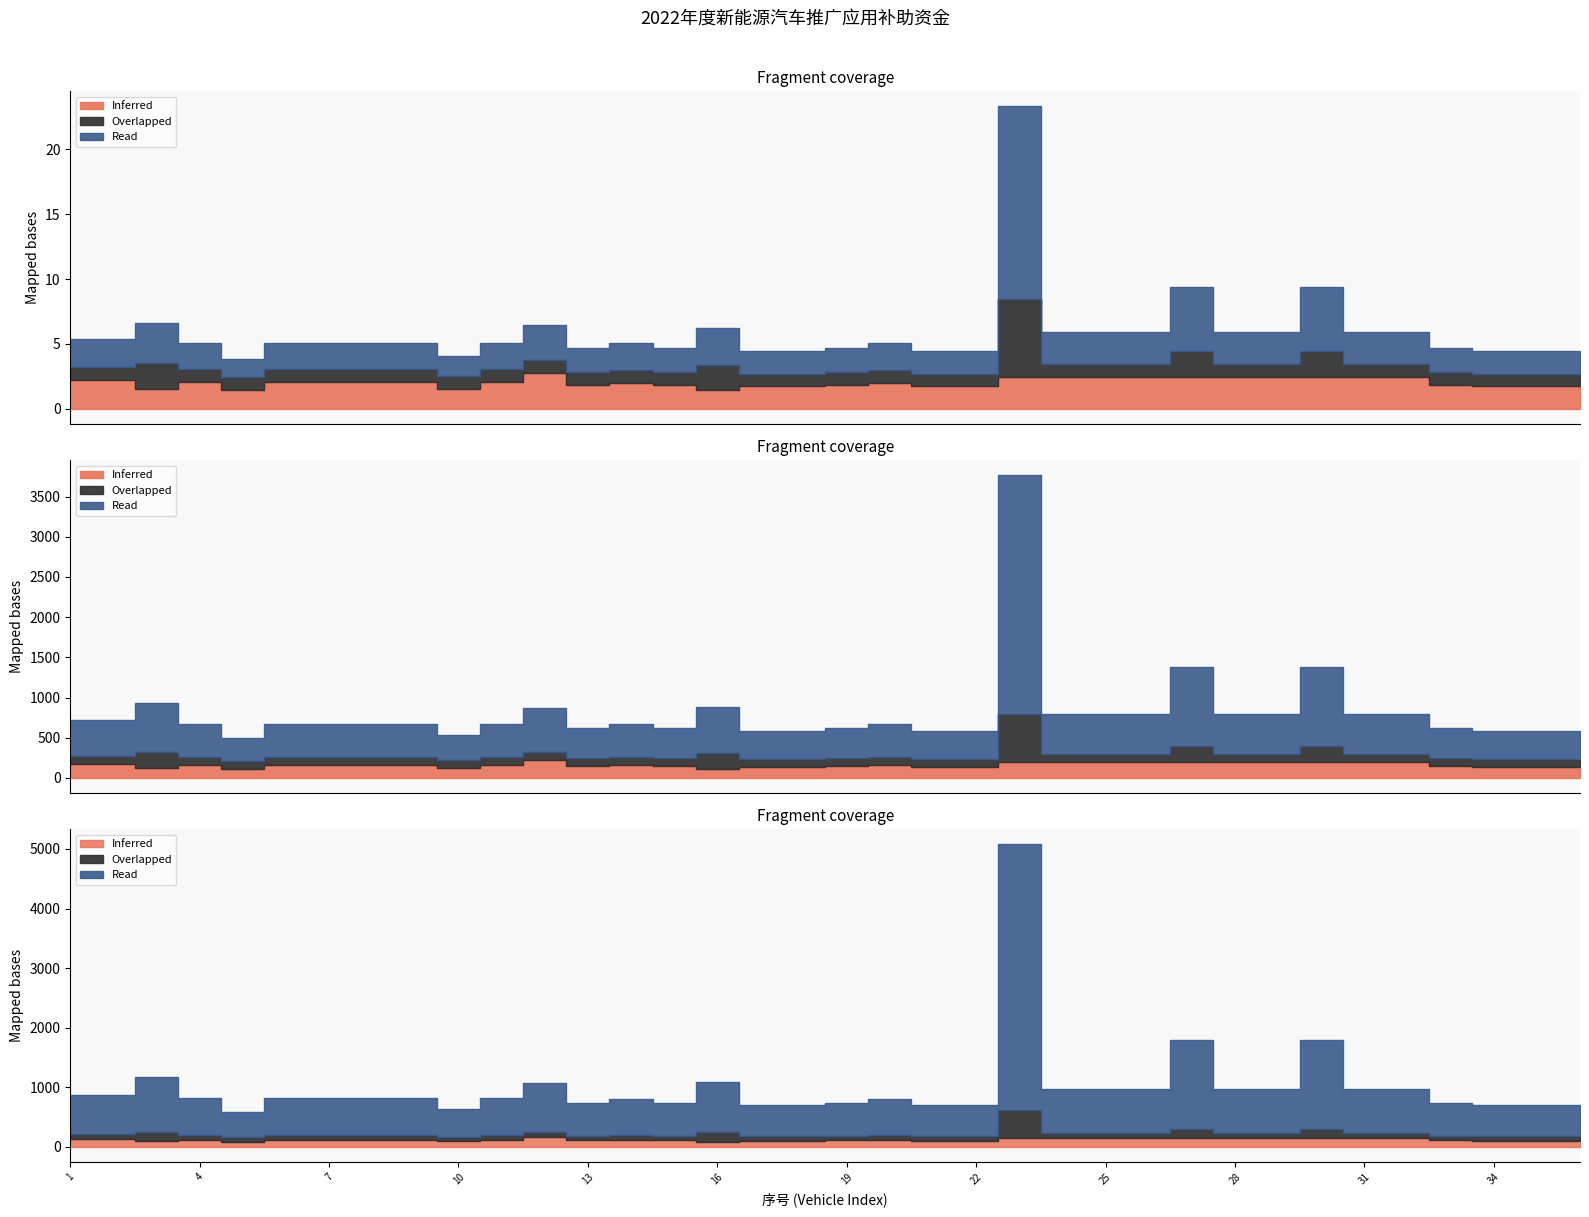

How many categories are shown in the chart?

36